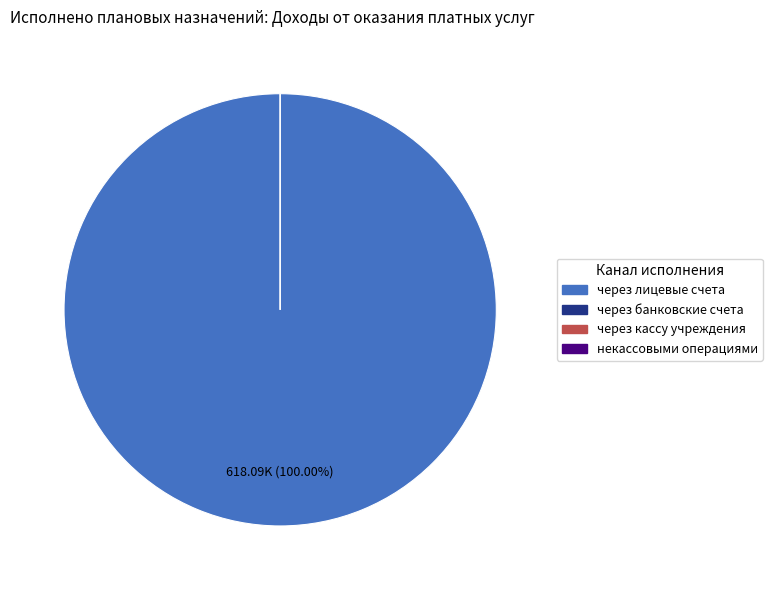

How many slices are in this pie chart?

4